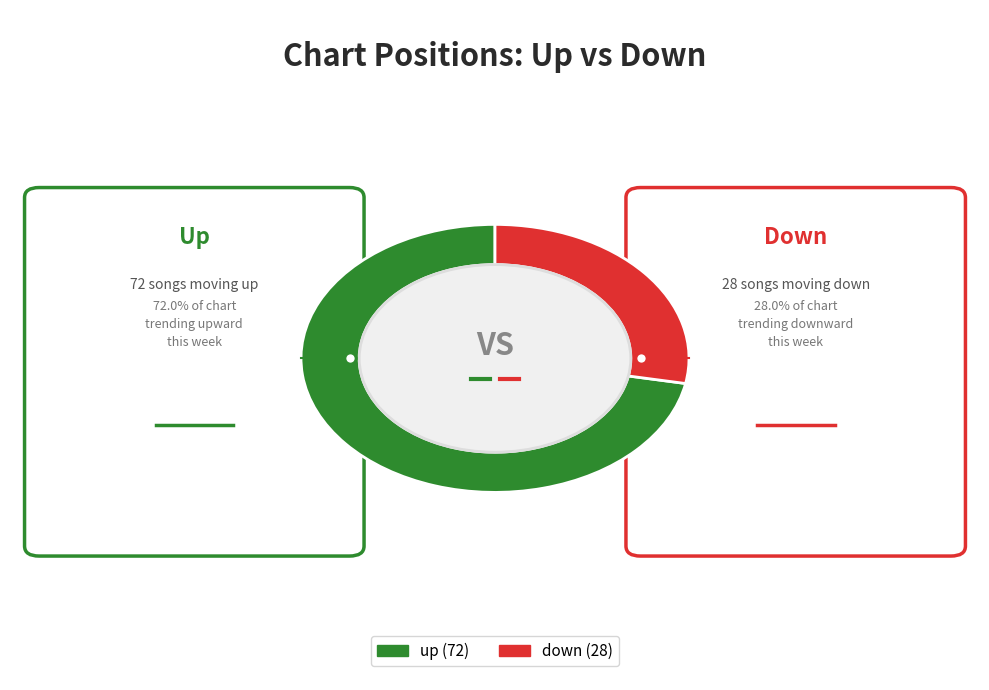

Which slice represents more than half of the pie?

up